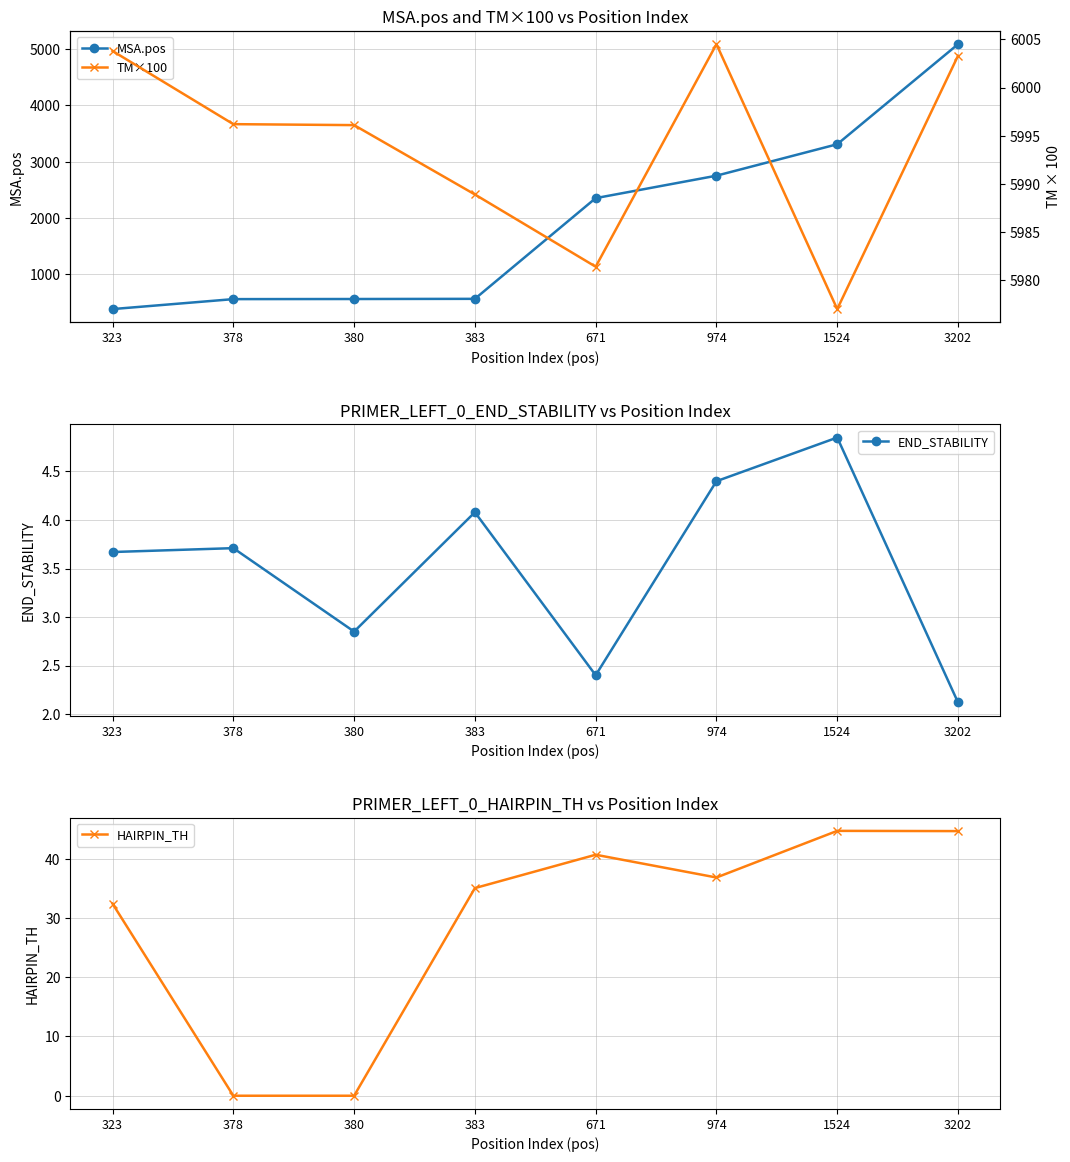

What is the total value across all series at 380?

6557.9